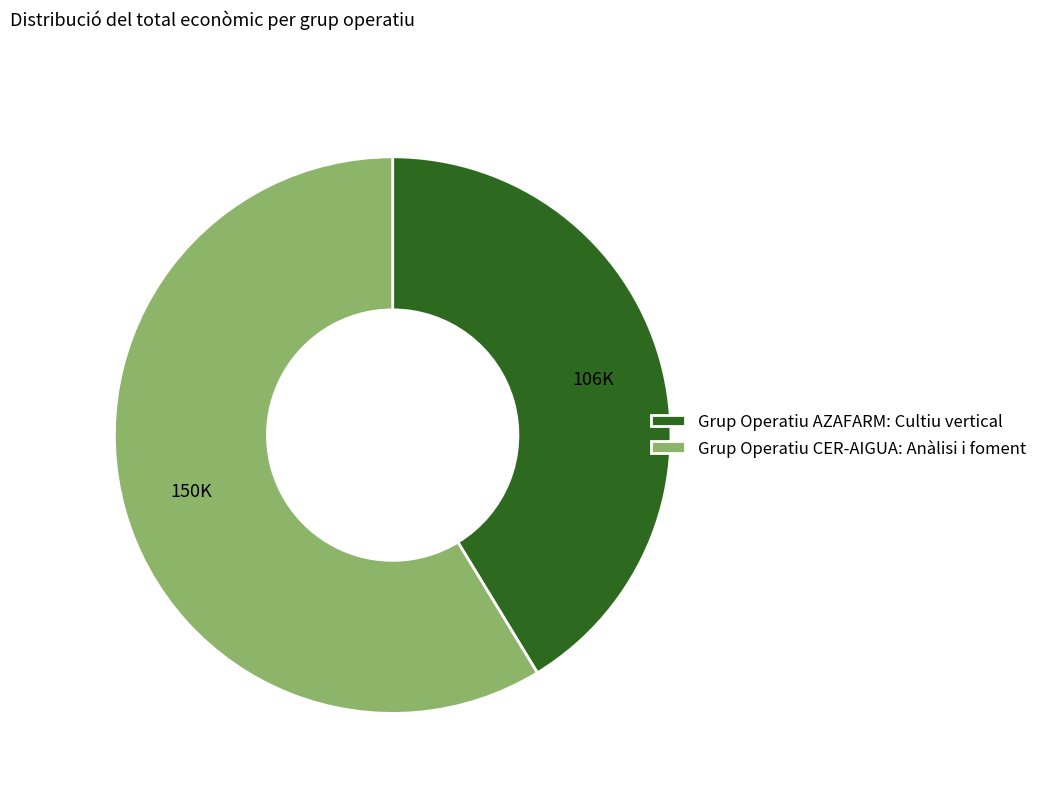

The Grup Operatiu AZAFARM: Cultiu vertical slice represents 41% of the pie. True or false?

True